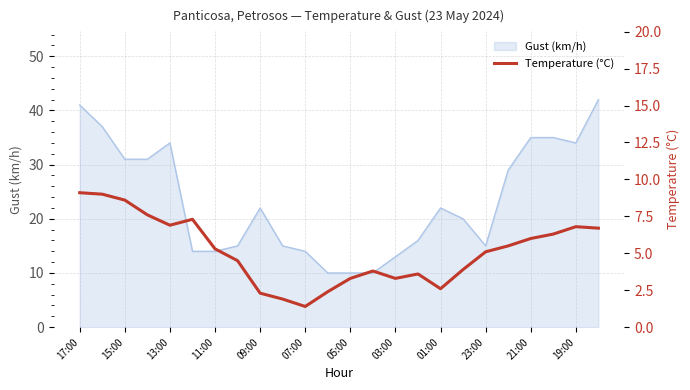

What is the highest value of the Gust (km/h) series?

42